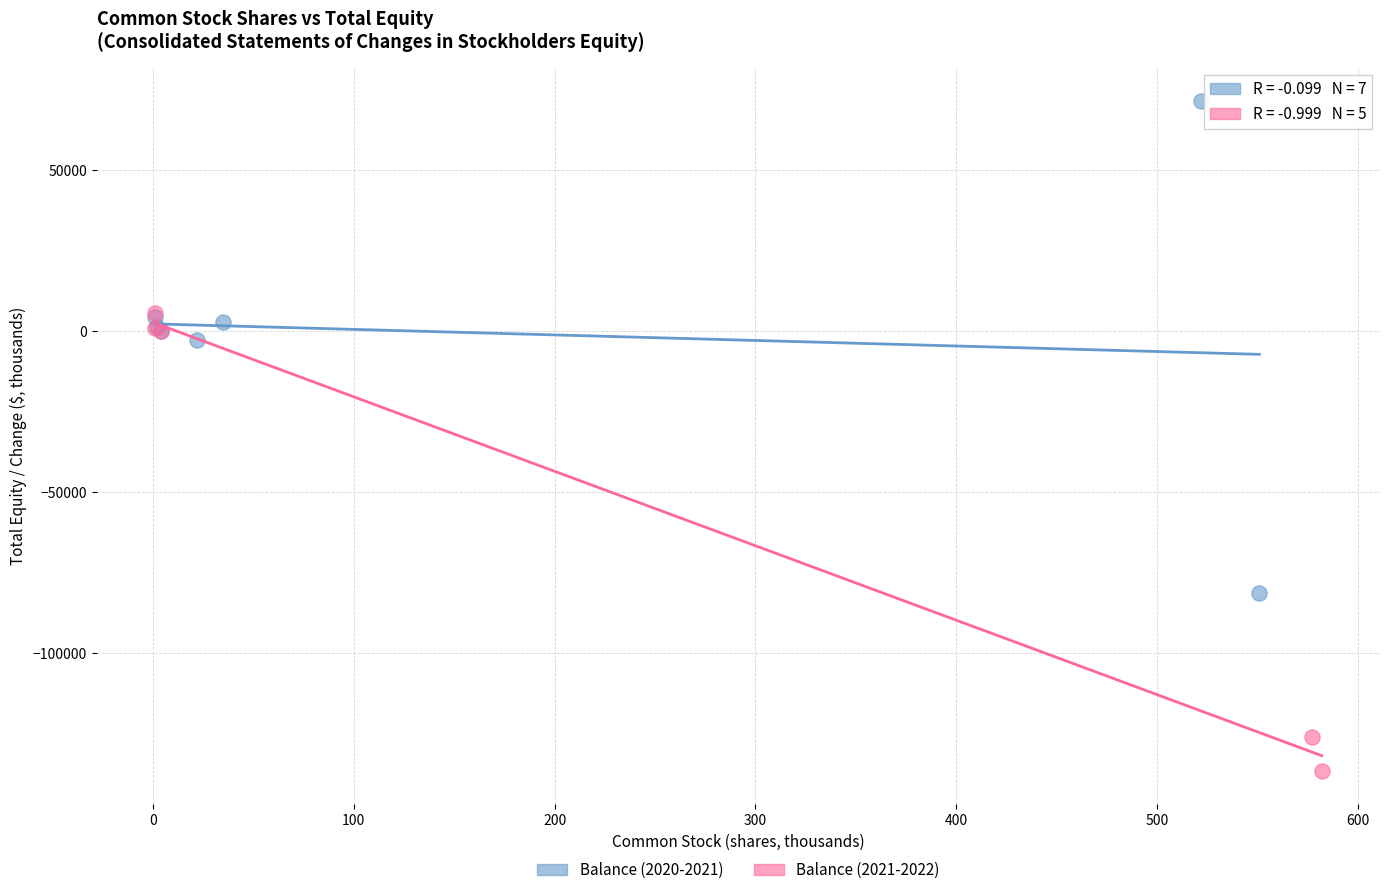

Which series has the largest Y range (max minus min)?

Balance (2020-2021)